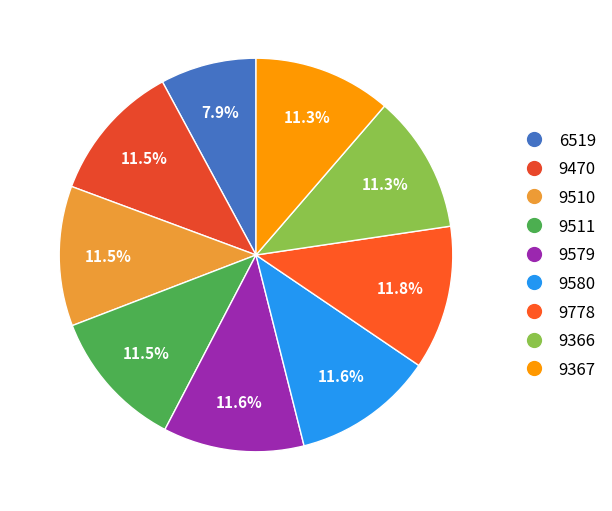

Count the number of slices in the pie.

9